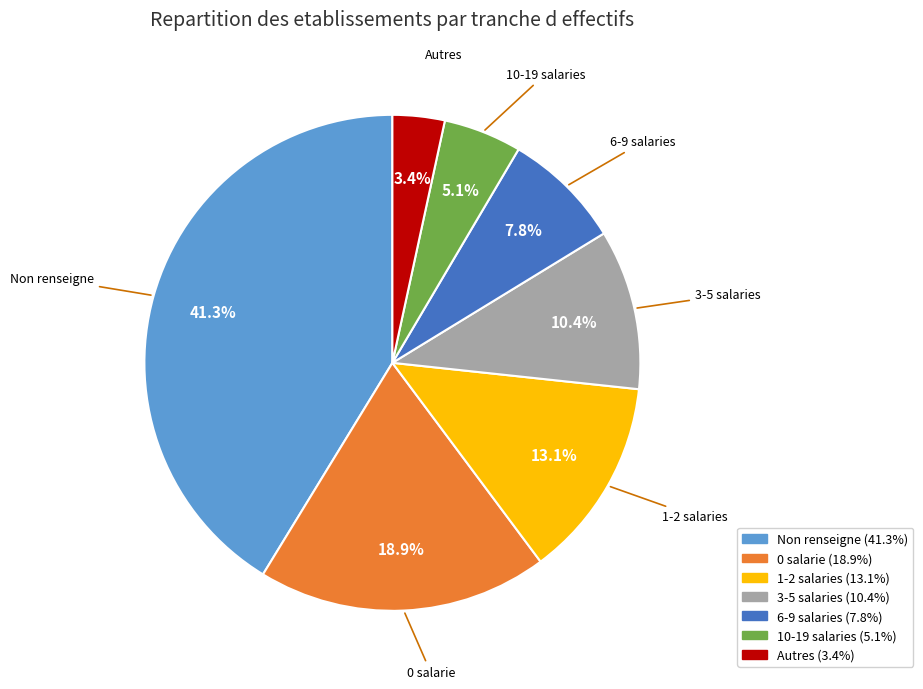

Is there a majority slice in this chart?

No